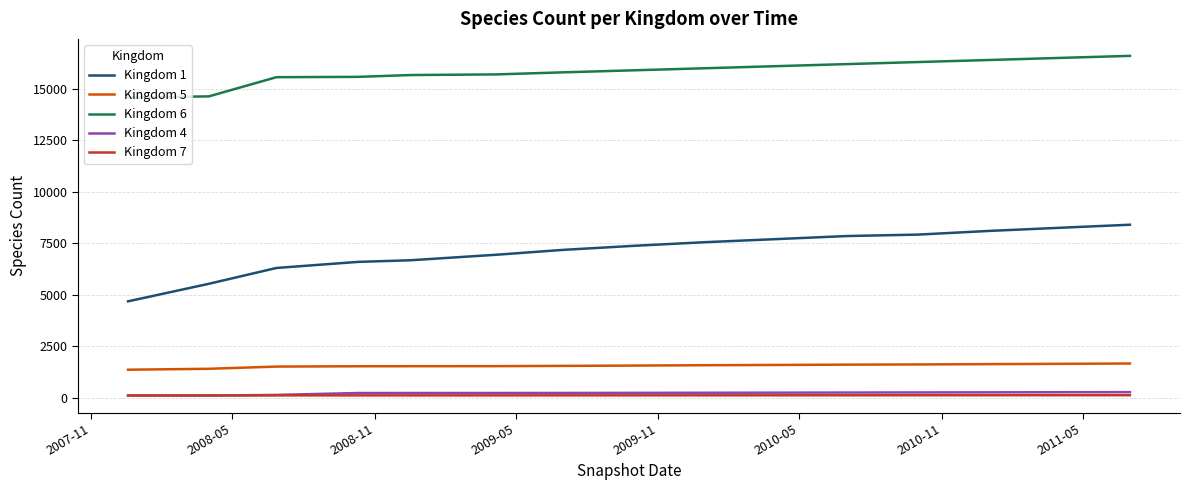

Which series has the largest range (max minus min)?

Kingdom 1